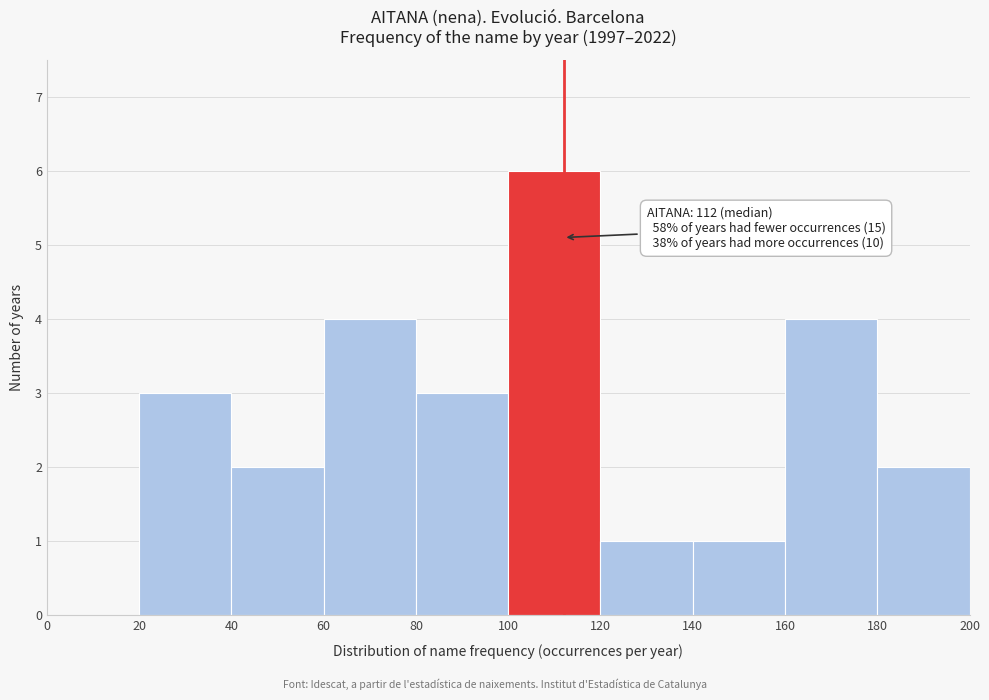

Over which range of the x-axis is the bar tallest?

100 to 120